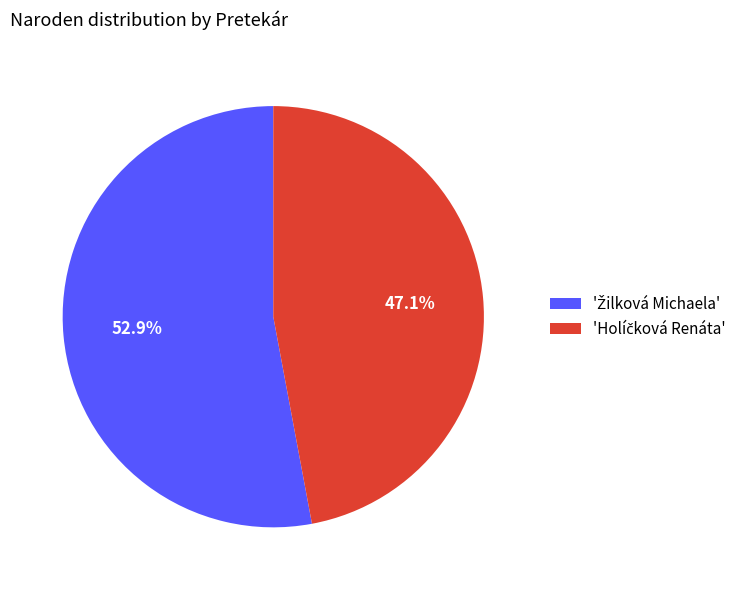

Is there a majority slice in this chart?

Yes